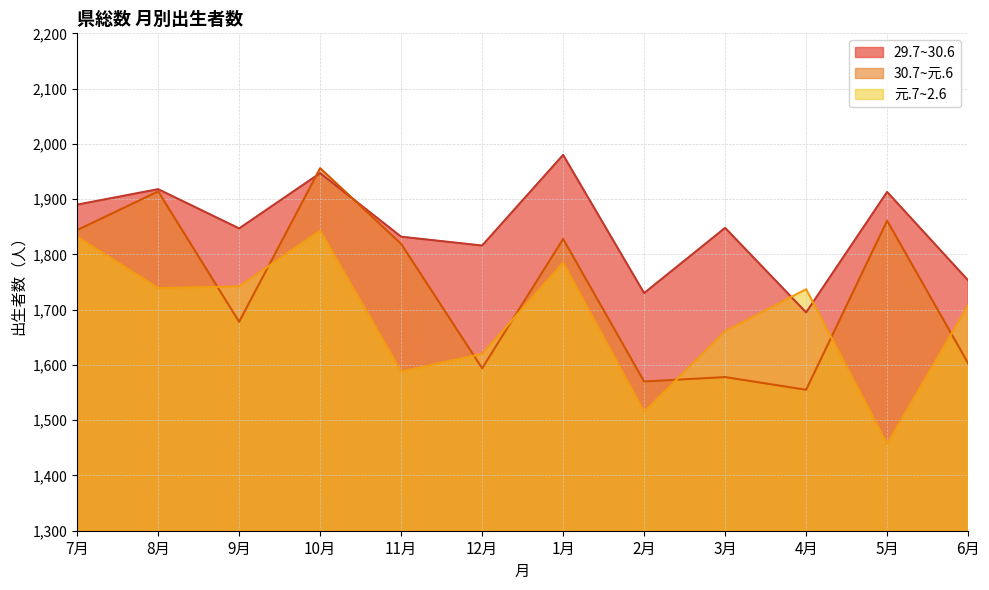

Rank the series at 11月 from highest to lowest value.

29.7~30.6, 30.7~元.6, 元.7~2.6